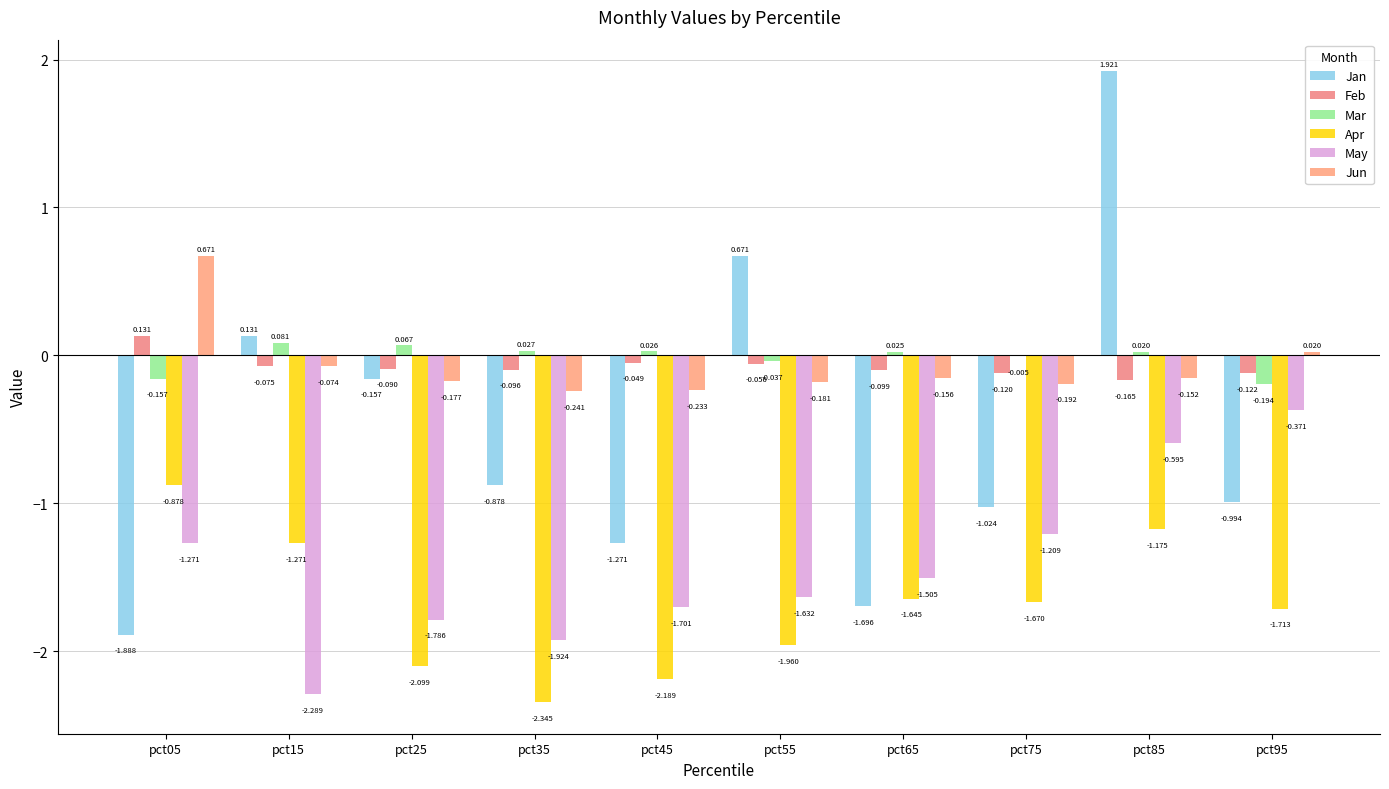

What are all the series names shown in the legend?

Jan, Feb, Mar, Apr, May, Jun